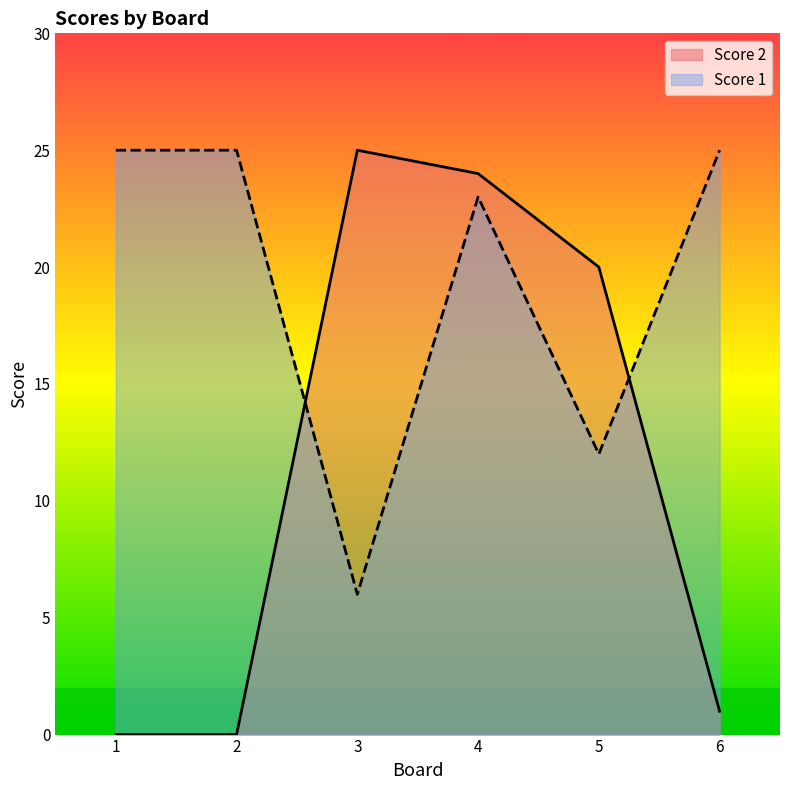

What is the total value across all series at 4?

47